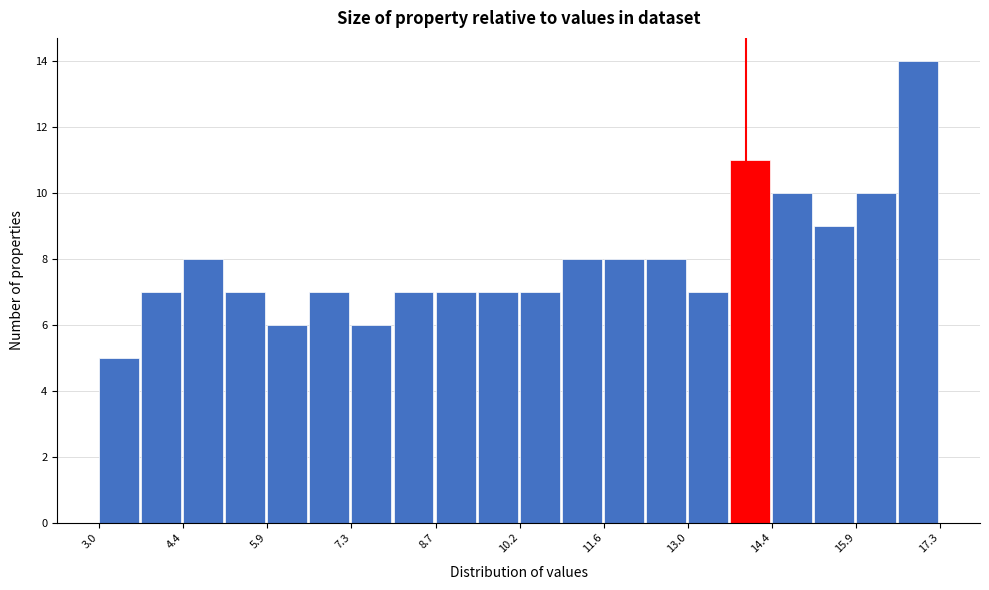

Read against the x-axis, roughly where is the centre of the tallest bar?

17.0